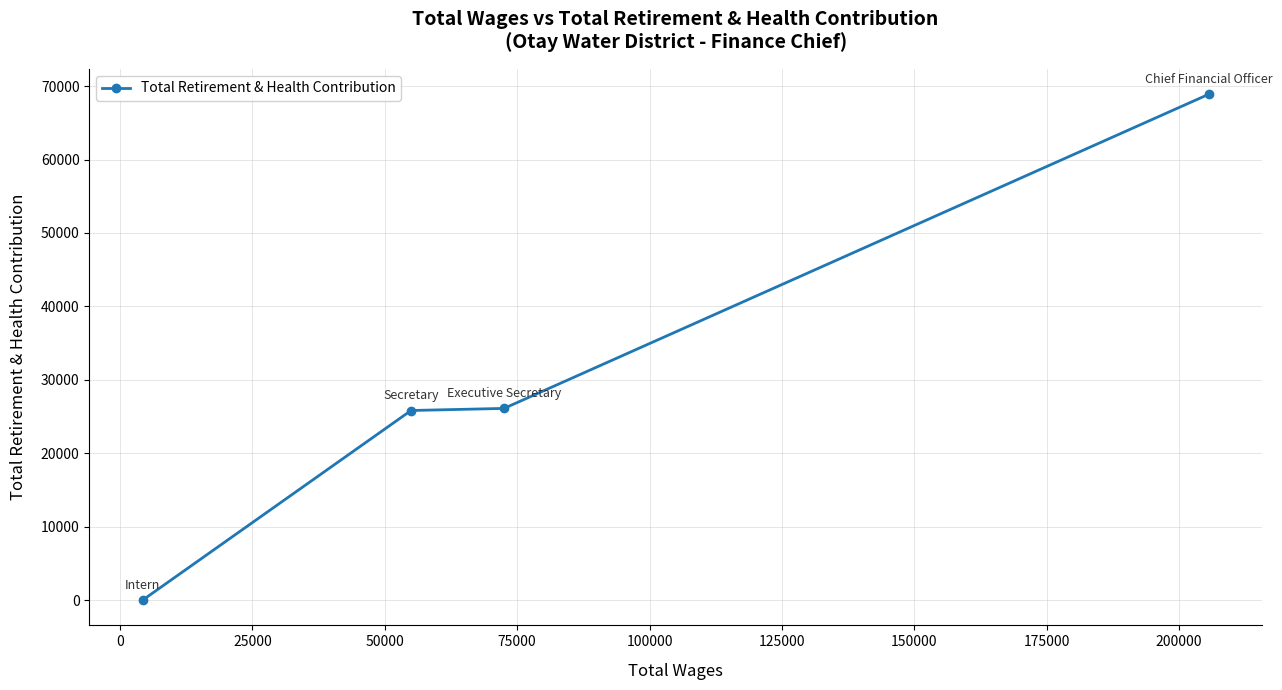

What is the greatest value displayed?

68889